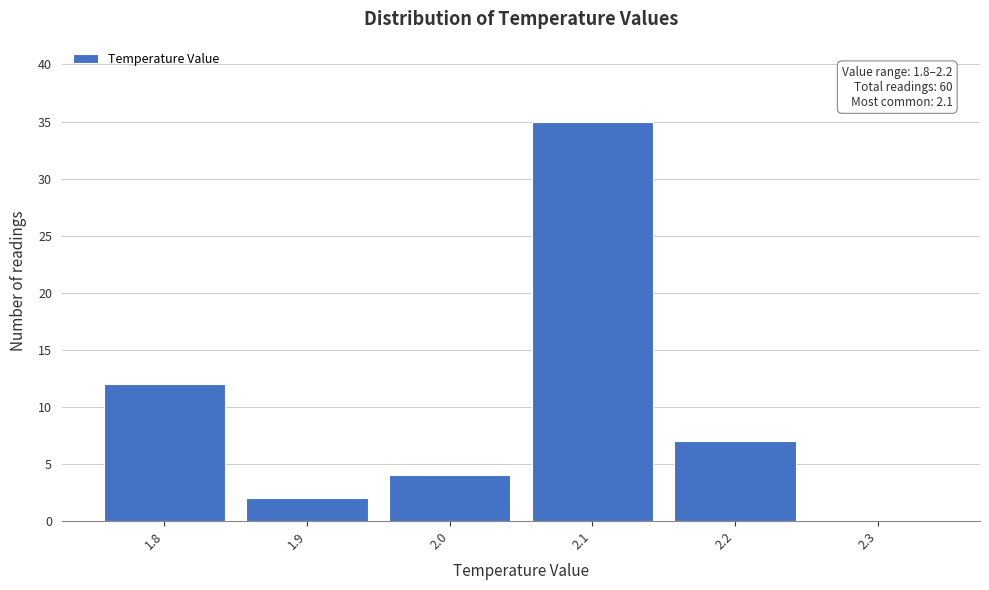

Over which range of the x-axis is the bar tallest?

2.05 to 2.15